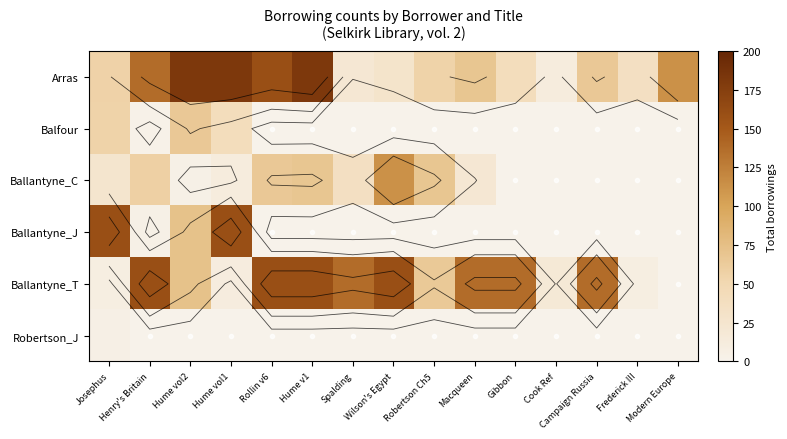

List the labels in order of Balfour value, smallest first.

Rollin v6, Hume v1, Spalding, Wilson's Egypt, Robertson Ch5, Macqueen, Gibbon, Cook Ref, Campaign Russia, Frederick III, Modern Europe, Henry's Britain, Hume vol1, Josephus, Hume vol2